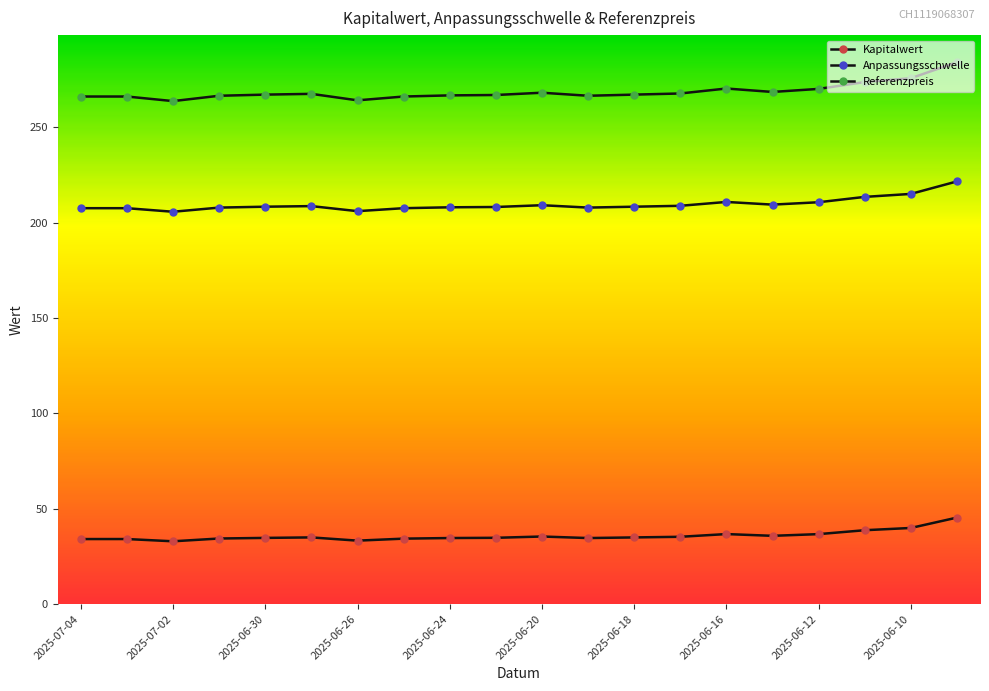

How many categories are shown in the chart?

20